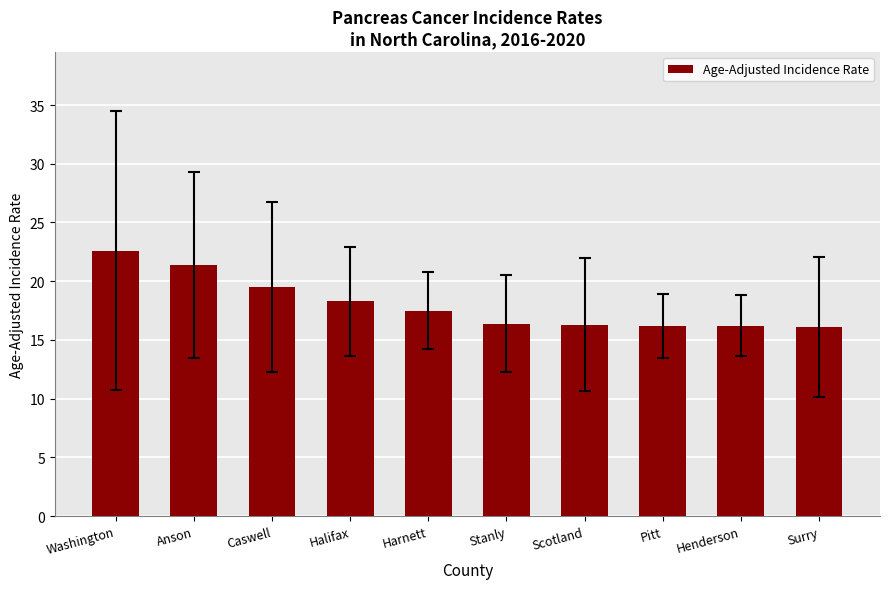

What value does the data have at Harnett?

17.5